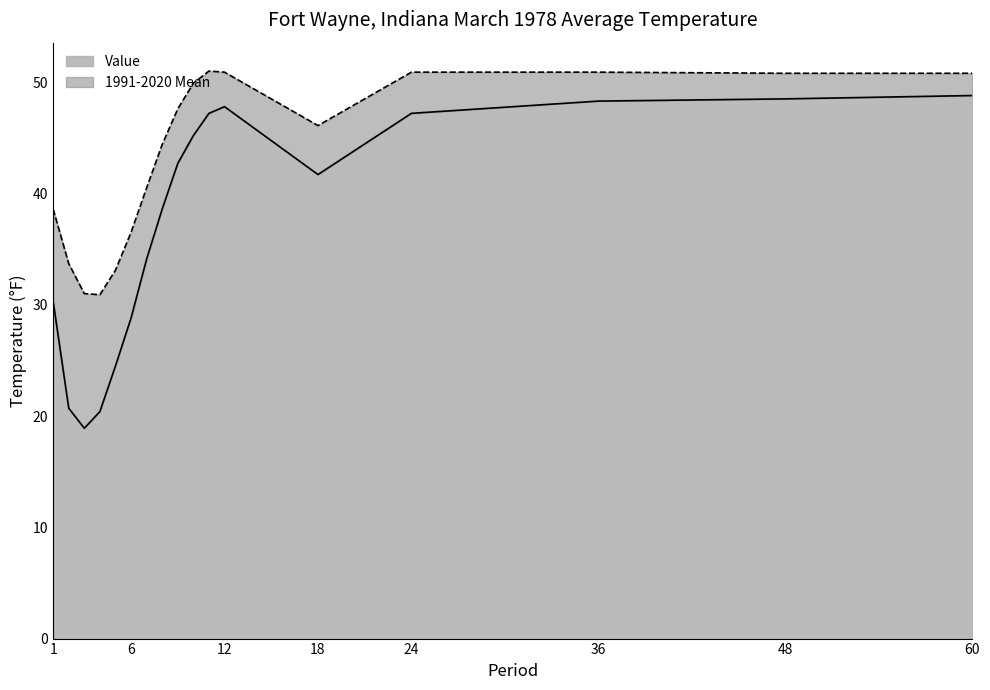

How many lines are shown in the chart?

2